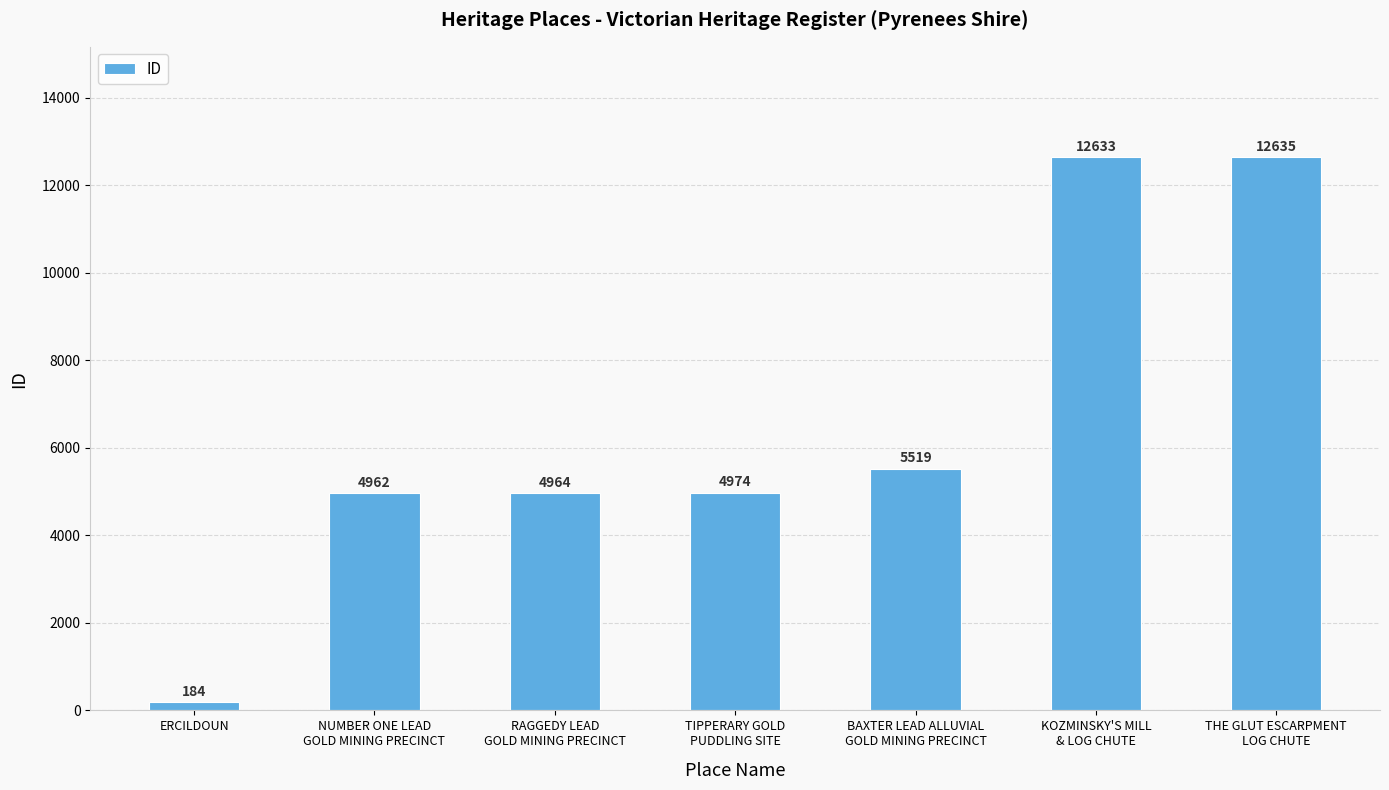

Are the bars horizontal?

No